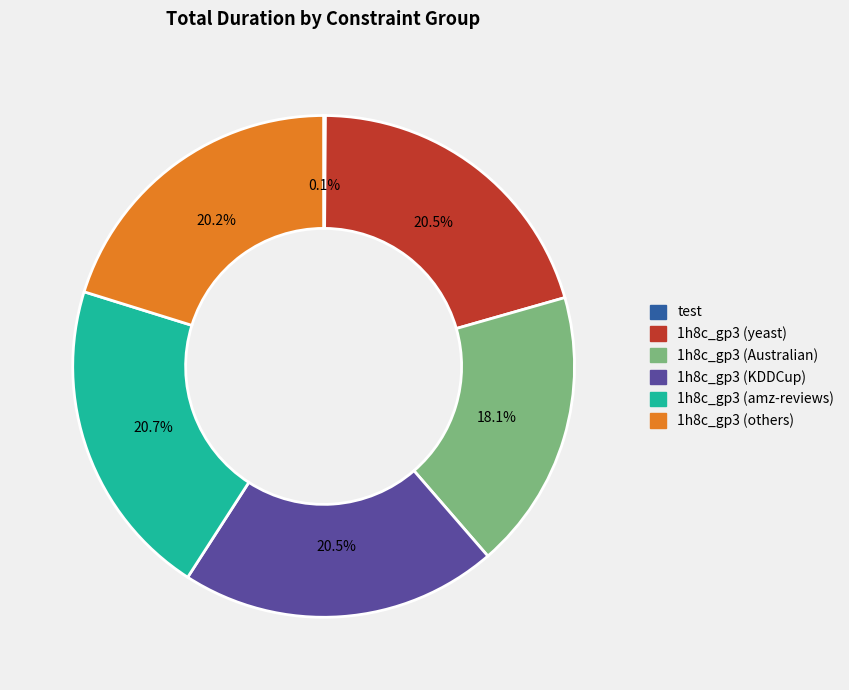

How much of the chart is everything except 1h8c_gp3 (KDDCup)?

79.5%